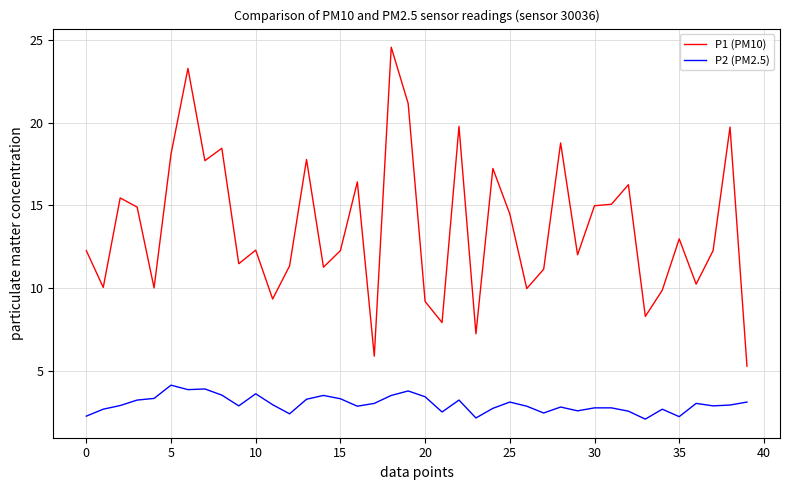

Which series has the largest total across all categories?

P1 (PM10)